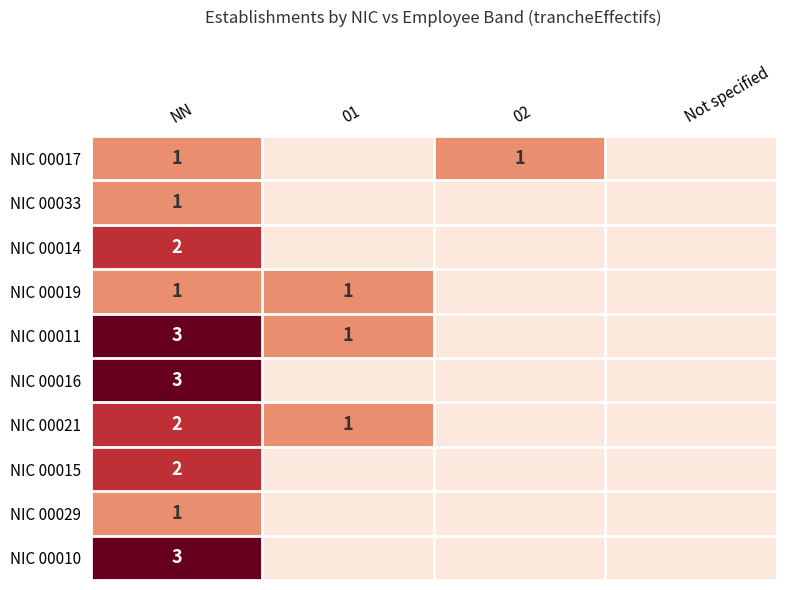

At which category is the sum across all series the highest?

NN